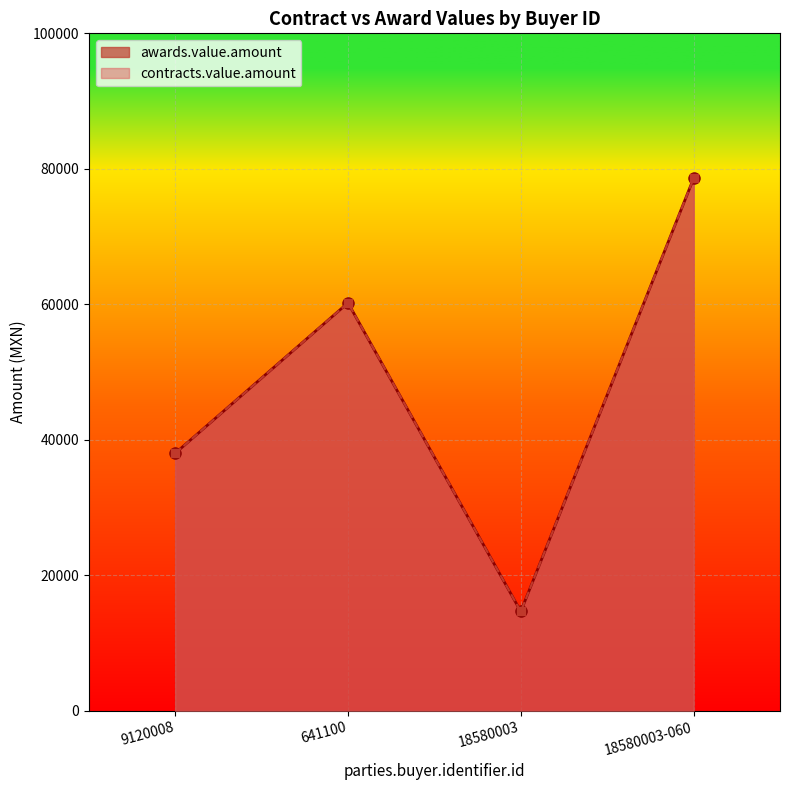

List the labels in order of awards.value.amount value, smallest first.

18580003, 9120008, 641100, 18580003-060